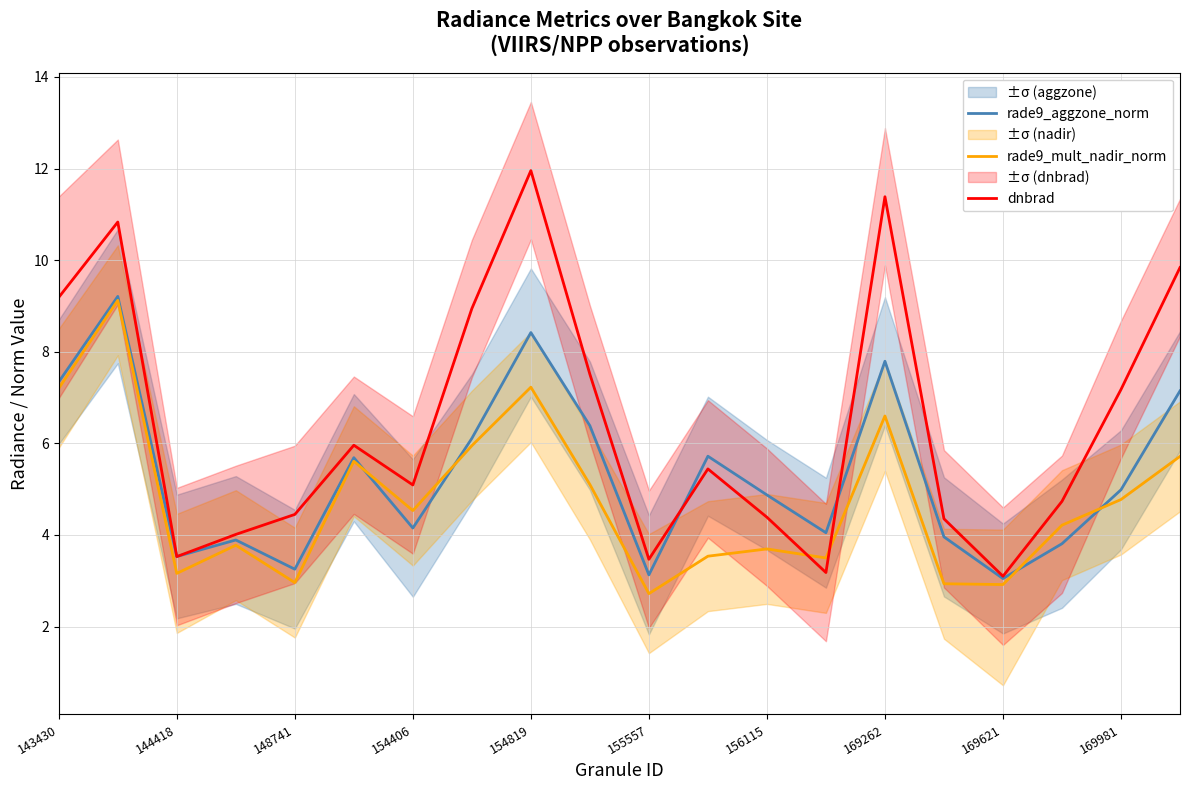

Which series ends up on top after the final intersection of dnbrad and rade9_mult_nadir_norm?

dnbrad